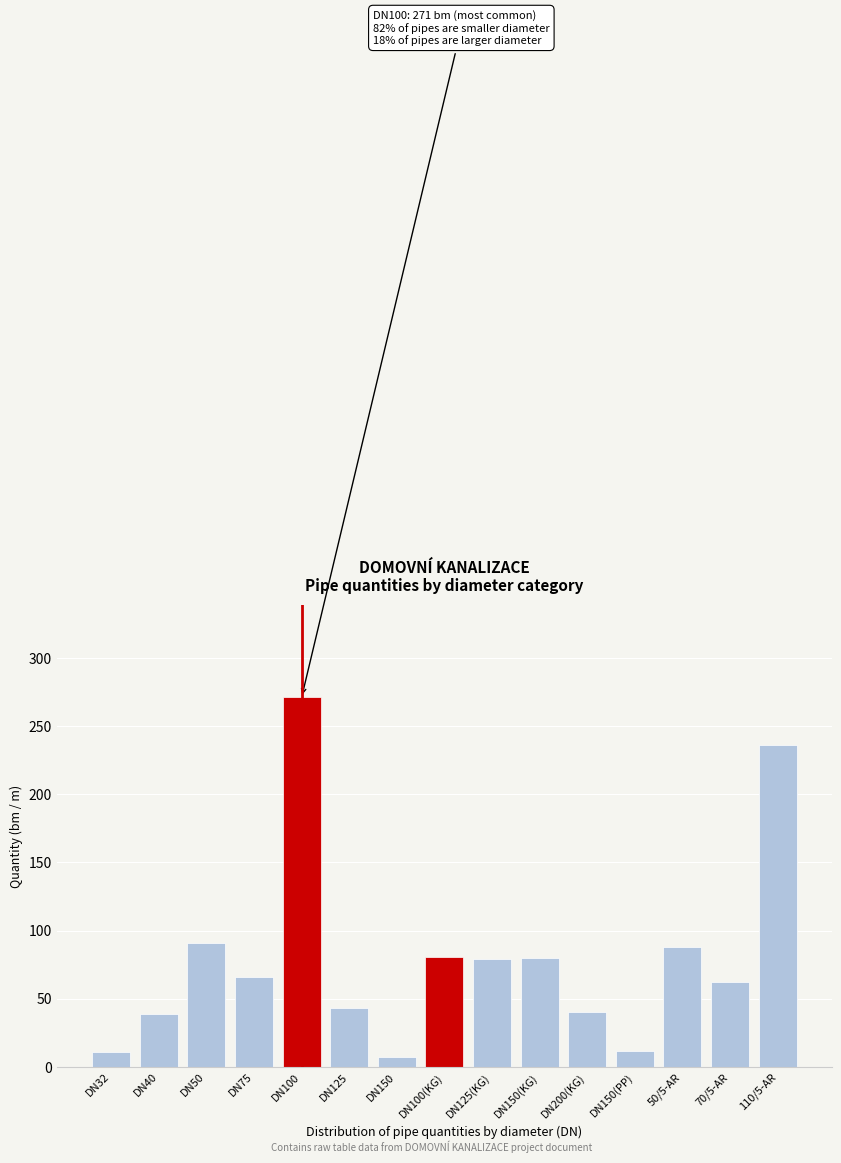

The value at 70/5-AR is 83. True or false?

False